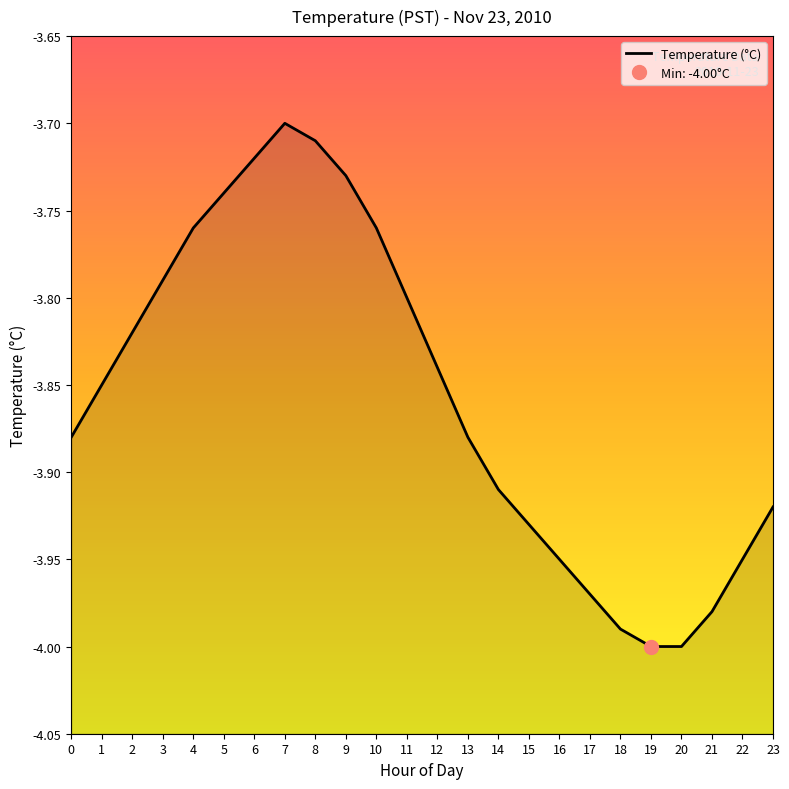

What is the difference between the maximum and minimum values?

0.3